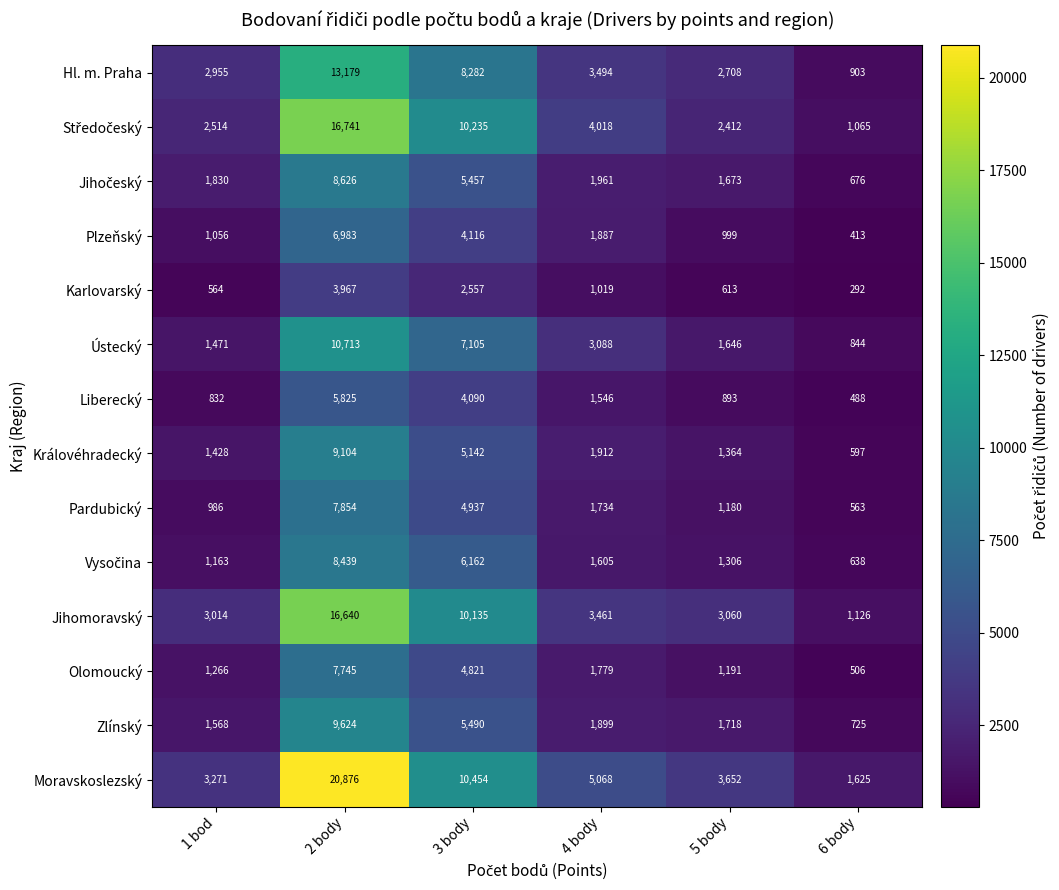

Is the value of Jihomoravský at 6 body greater than the value of Plzeňský at 5 body?

Yes